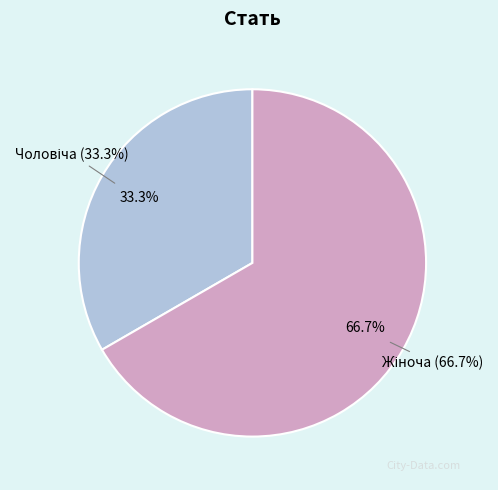

Is it true that Жіноча is 80% of the pie?

False